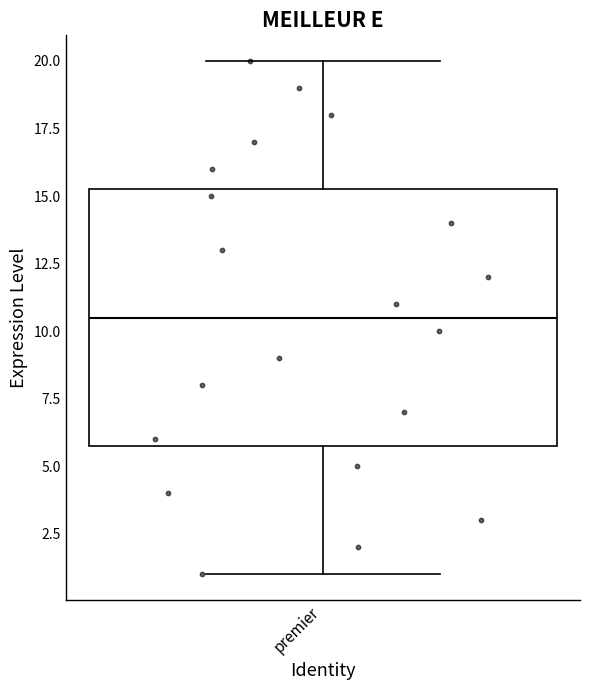

Read this box plot against the y-axis: the position of the median line, the range covered by the box, and the ends of both whiskers. The values are not printed on the chart, so give them approximately, as read against the axis.

median 10.5, box 6.0 to 15.5, whiskers 1.0 to 20.0